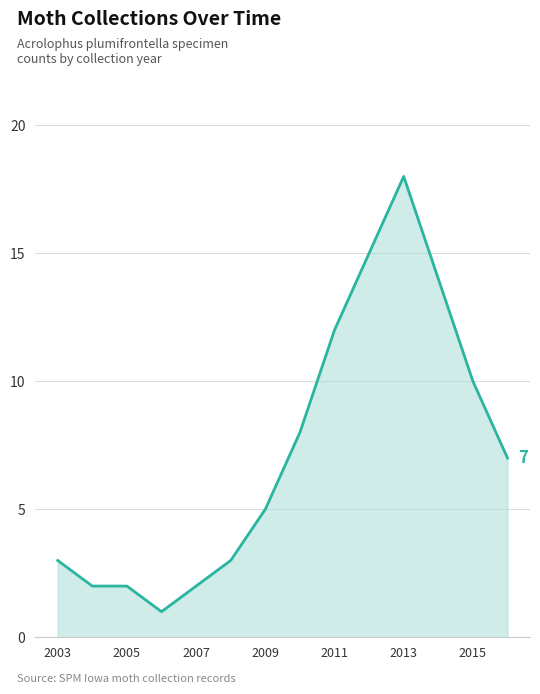

What is the greatest value displayed?

18